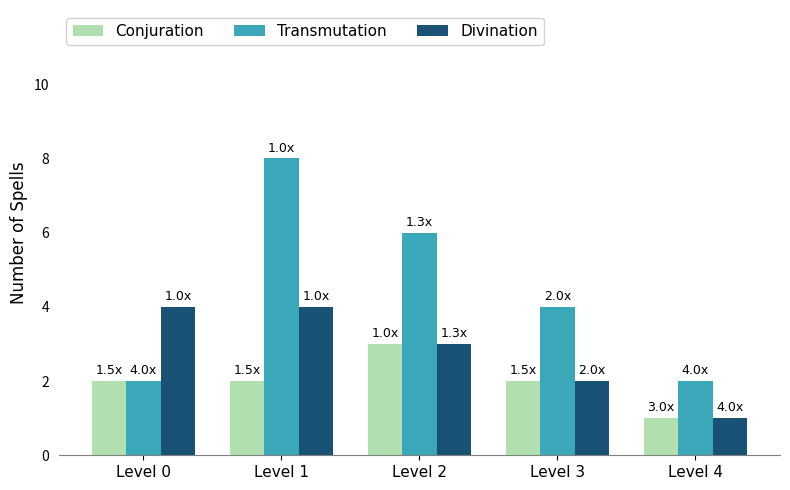

Count the number of data series in this chart.

3